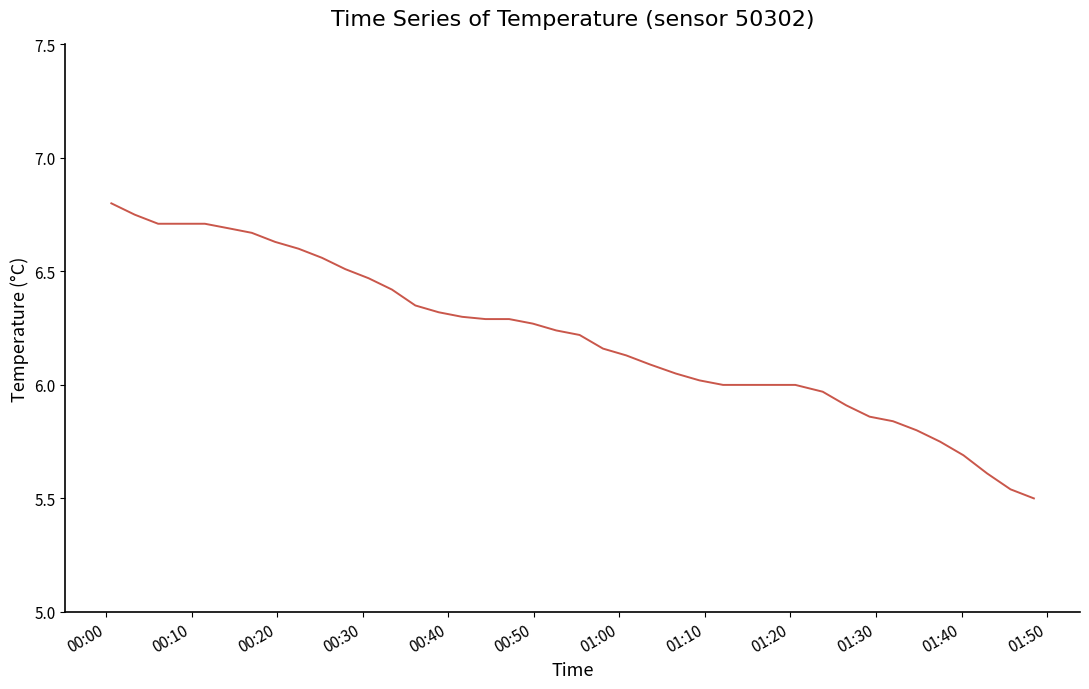

Where does the data first go above 6?

00:00